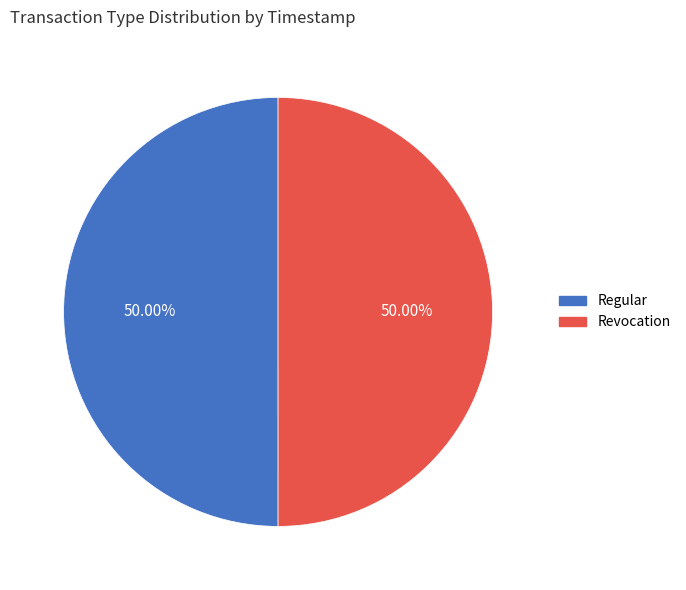

How many segments does this pie chart have?

2